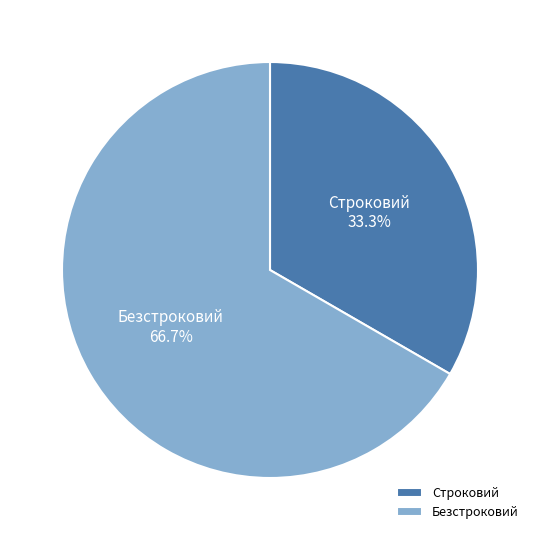

Which category has the biggest portion of the pie?

Безстроковий